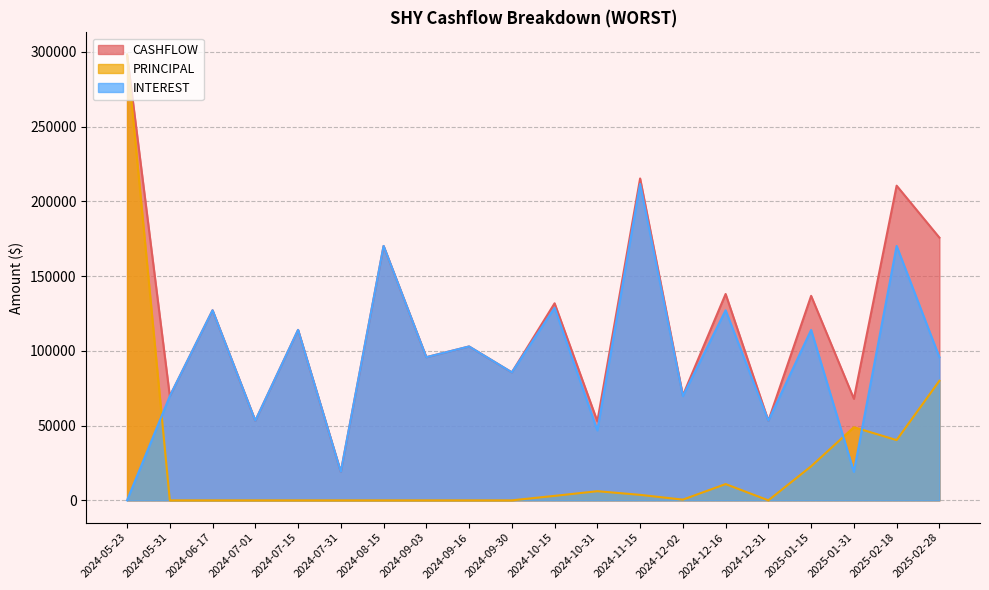

In PRINCIPAL, how many points are lower than both neighbors (excluding endpoints)?

3